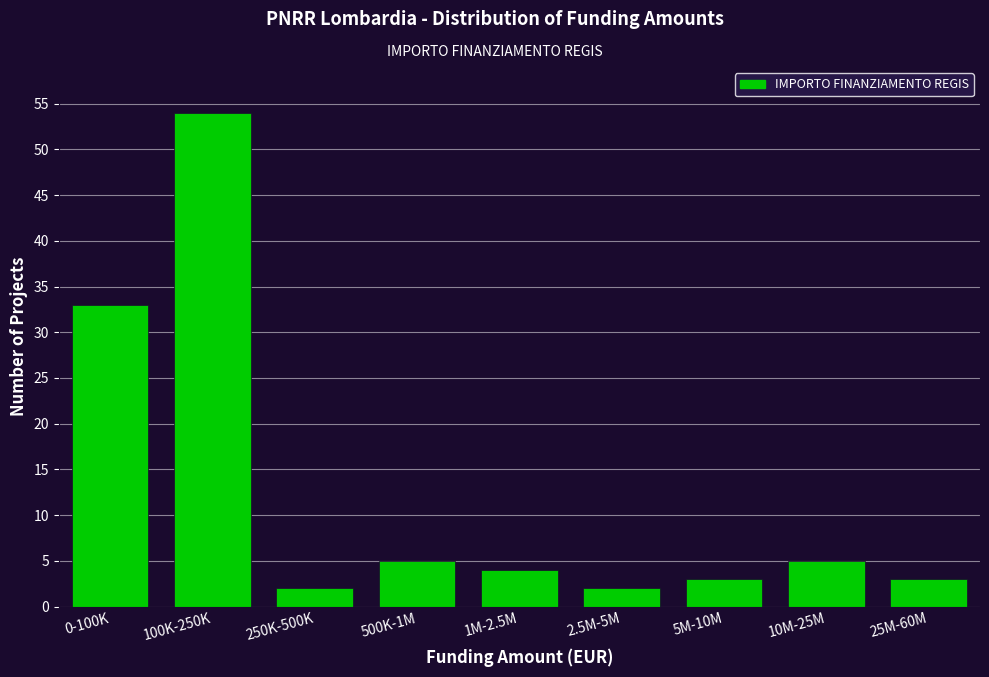

Reading left to right, transcribe all the data shown in this chart.

0-100K=33	100K-250K=54	250K-500K=2	500K-1M=5	1M-2.5M=4	2.5M-5M=2	5M-10M=3	10M-25M=5	25M-60M=3